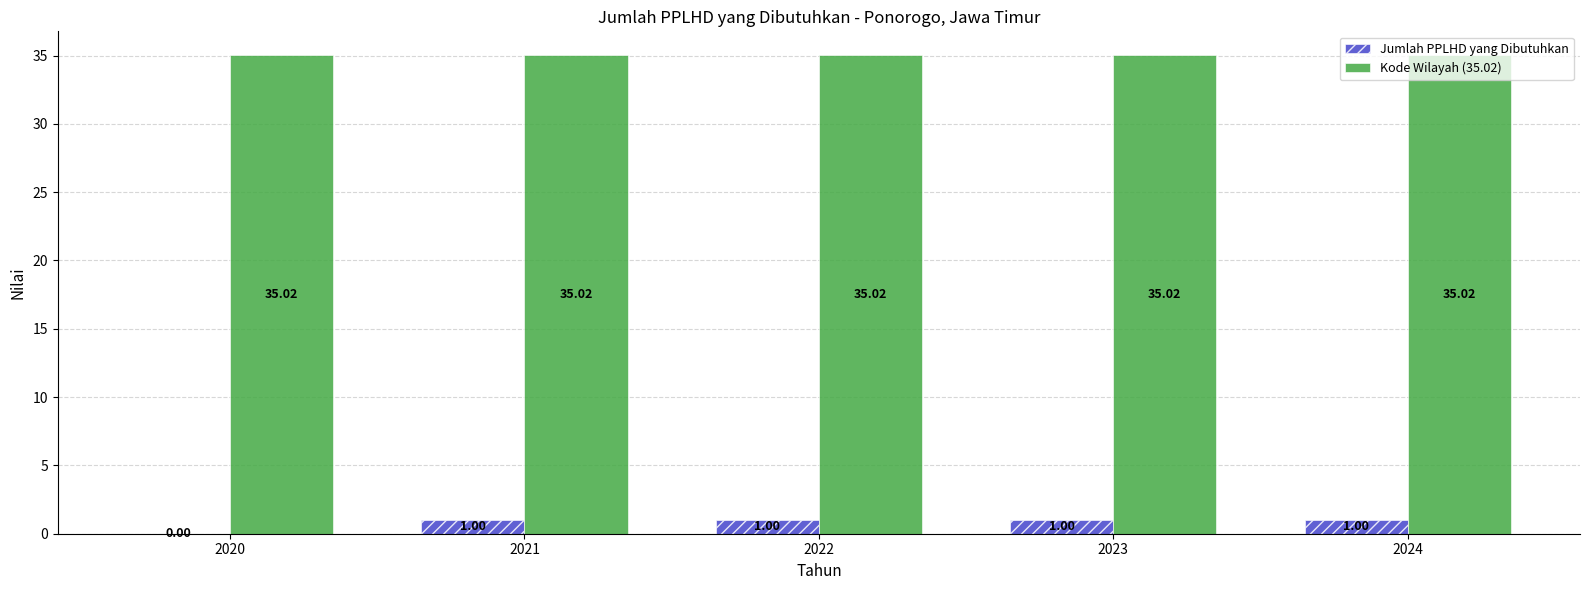

How many values in Jumlah PPLHD yang Dibutuhkan are above zero?

4